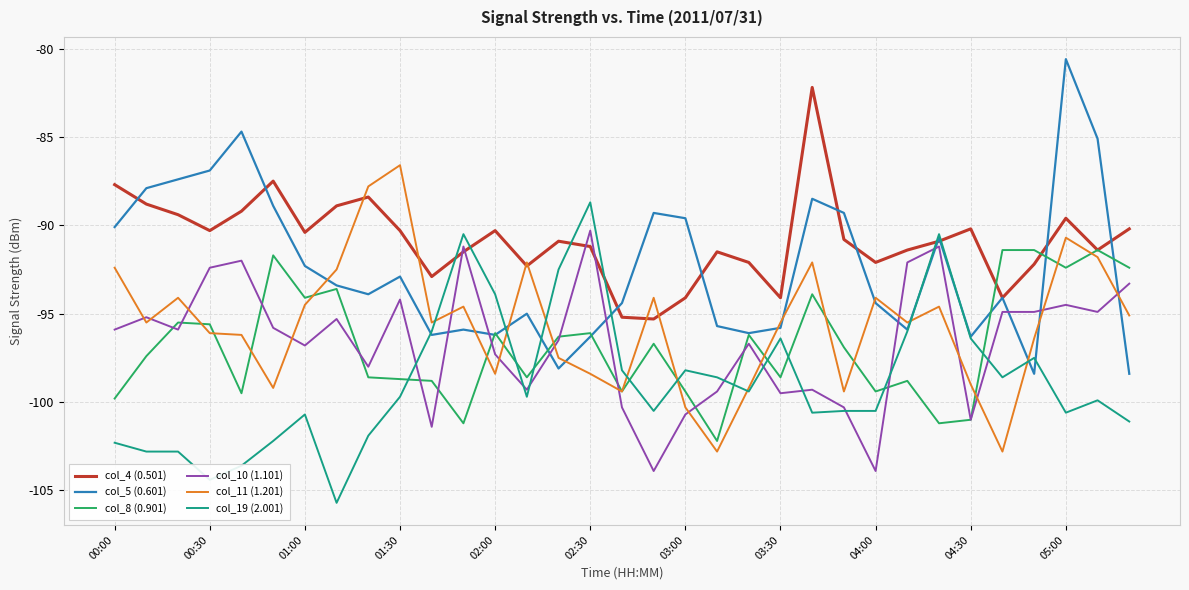

Which series has the widest spread of values?

col_5 (0.601)